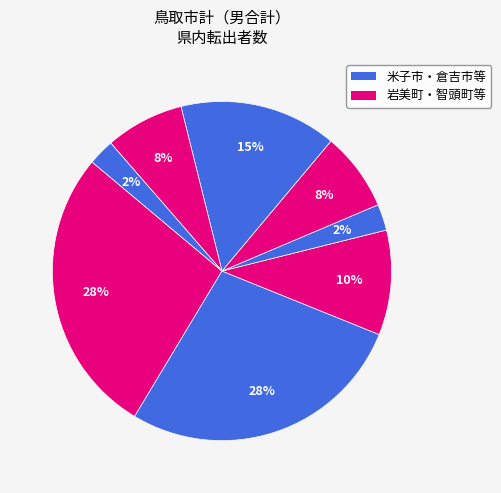

Is there a majority slice in this chart?

No